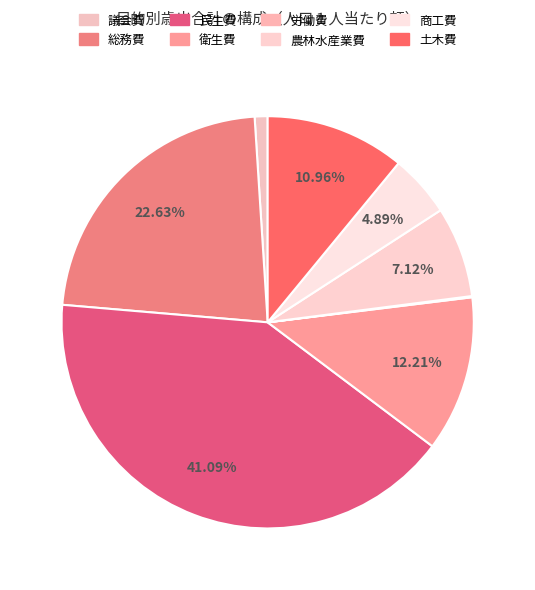

What is the largest slice in the pie chart?

民生費